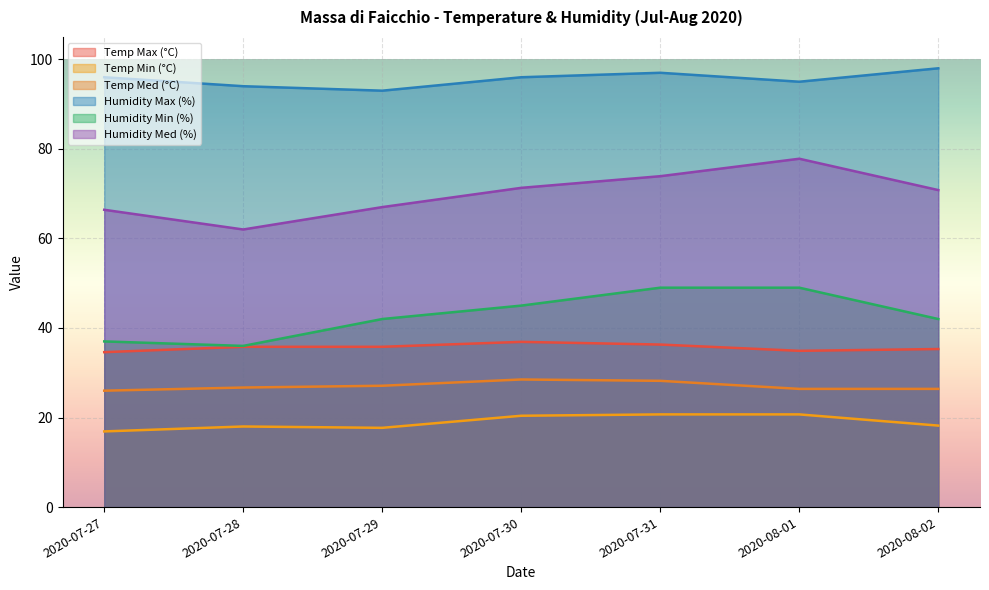

At how many categories does at least one series exceed 85?

7